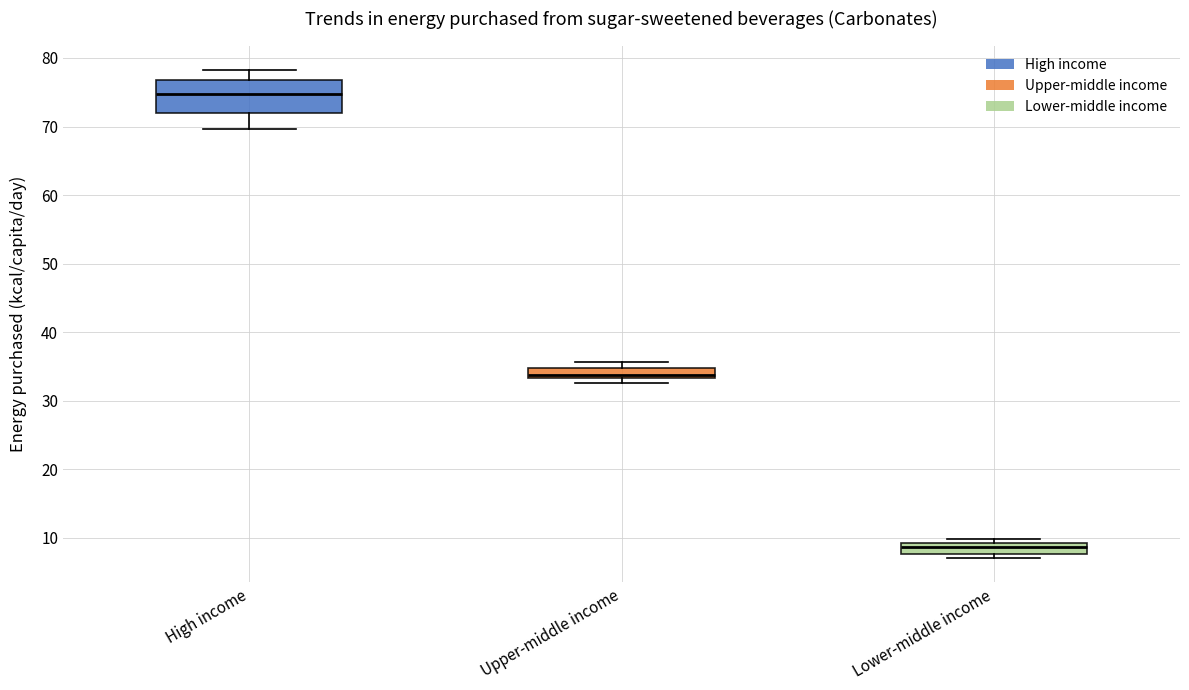

Which box has the lowest median line?

Lower-middle income